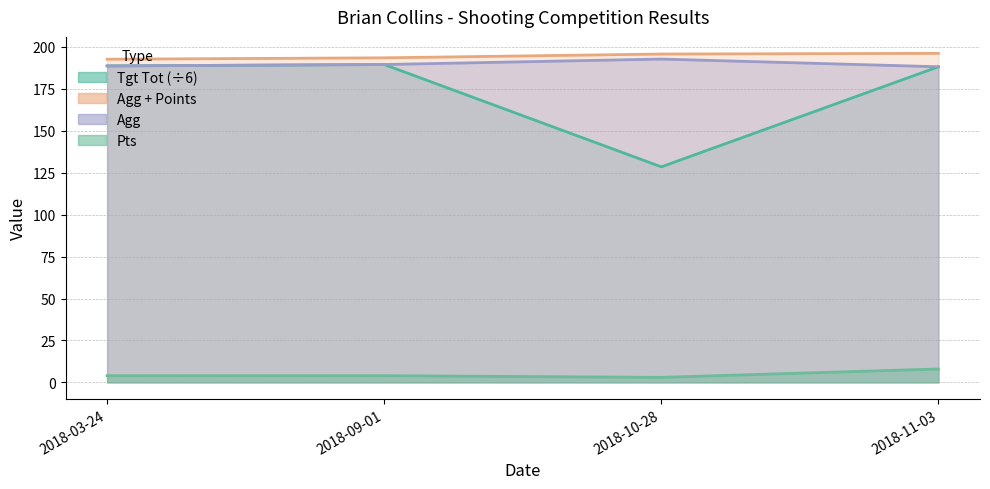

Which category has the lowest value across all series?

2018-10-28